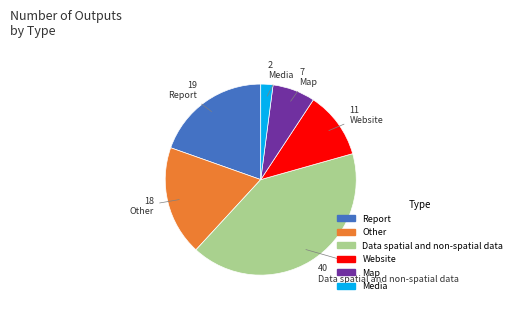

Combined, do Media and Map account for over 50%?

No